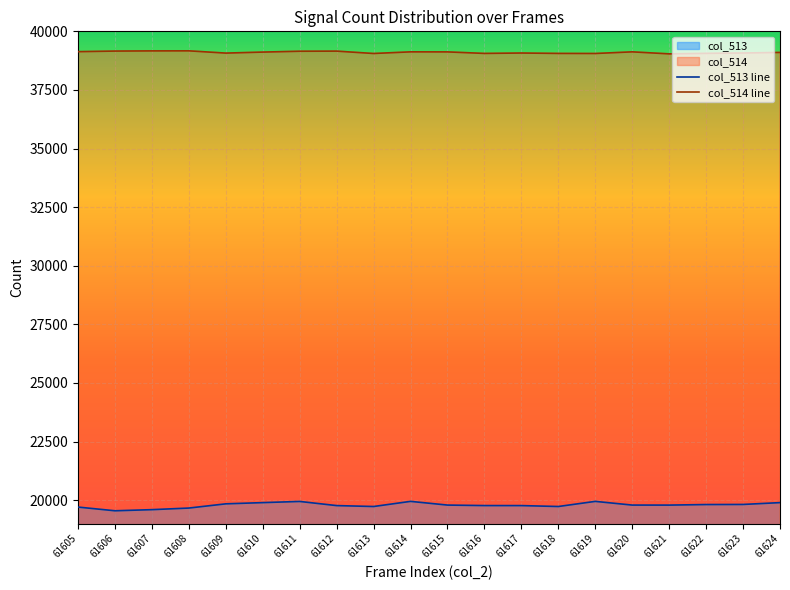

Rank the series at 61606 from lowest to highest value.

col_513 line, col_514 line